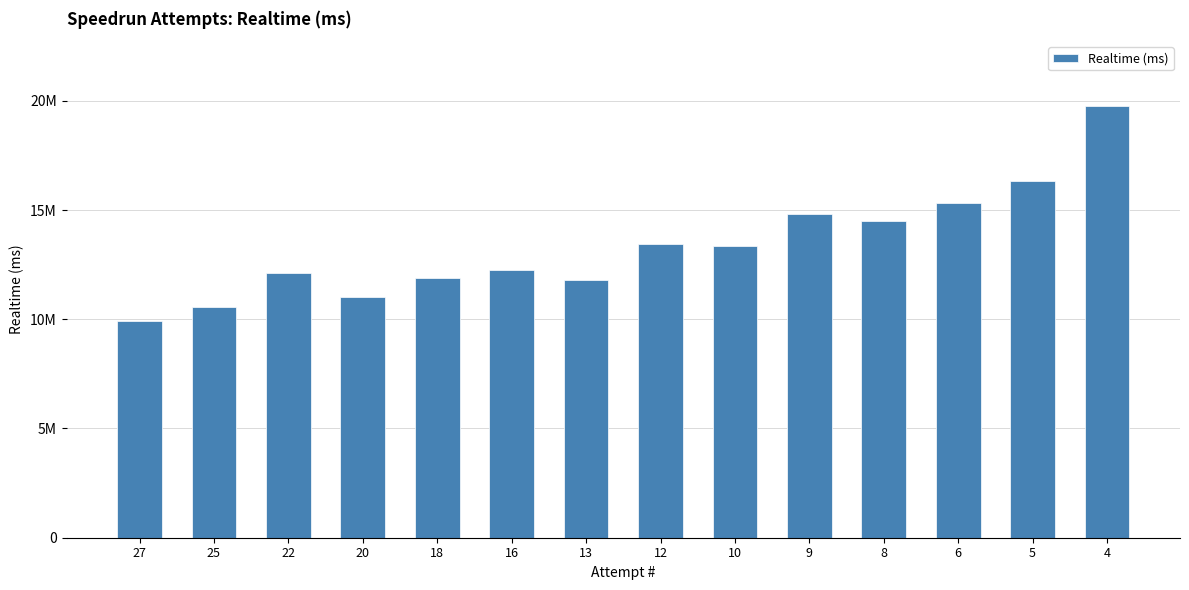

Are the bars horizontal?

No